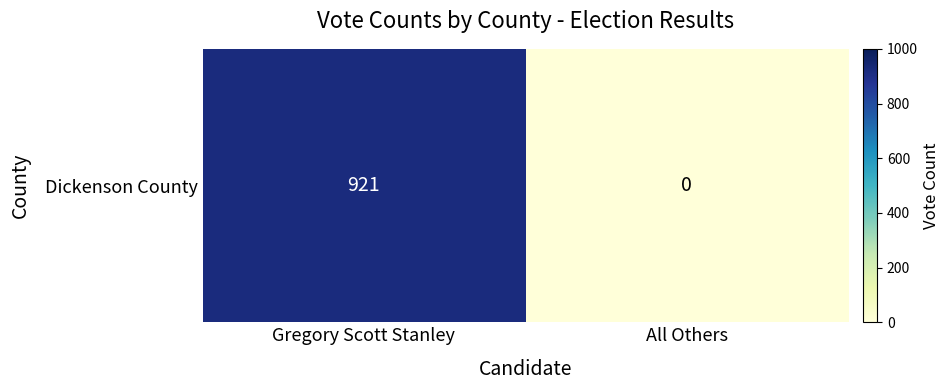

The value at All Others is 0. True or false?

True